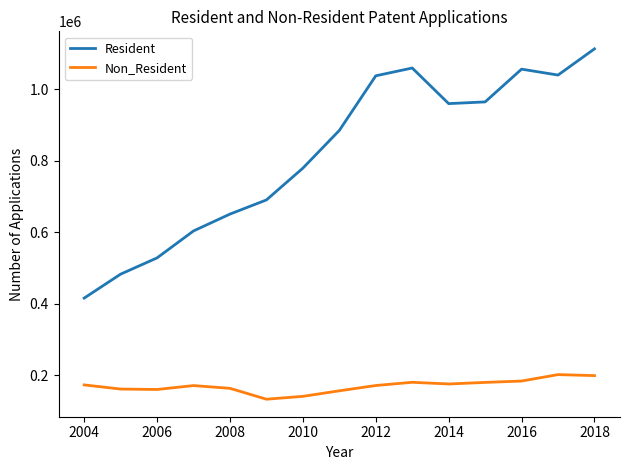

How many interior local peaks does the Resident series have?

2